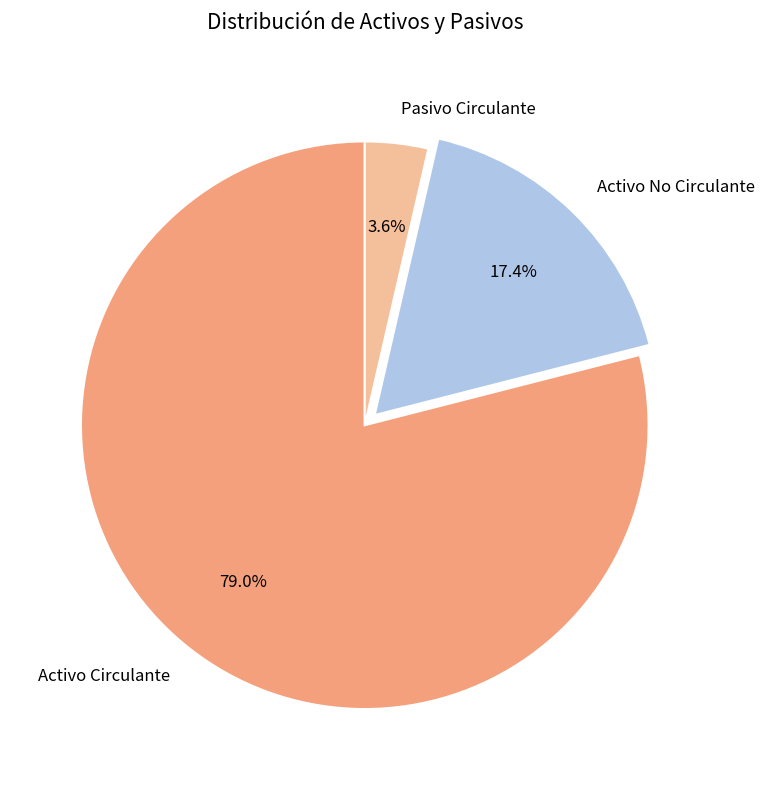

Which category has the biggest portion of the pie?

Activo Circulante